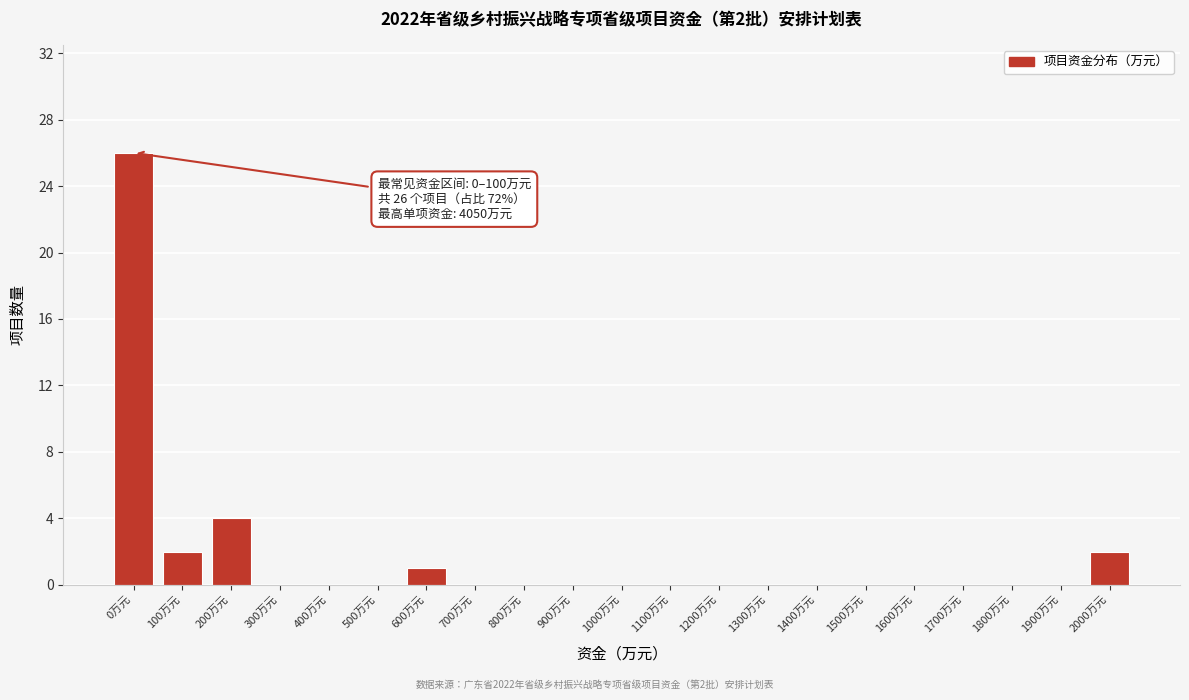

Reading left to right, transcribe all the data shown in this chart.

0万元=26	100万元=2	200万元=4	300万元=0	400万元=0	500万元=0	600万元=1	700万元=0	800万元=0	900万元=0	1000万元=0	1100万元=0	1200万元=0	1300万元=0	1400万元=0	1500万元=0	1600万元=0	1700万元=0	1800万元=0	1900万元=0	2000万元=2